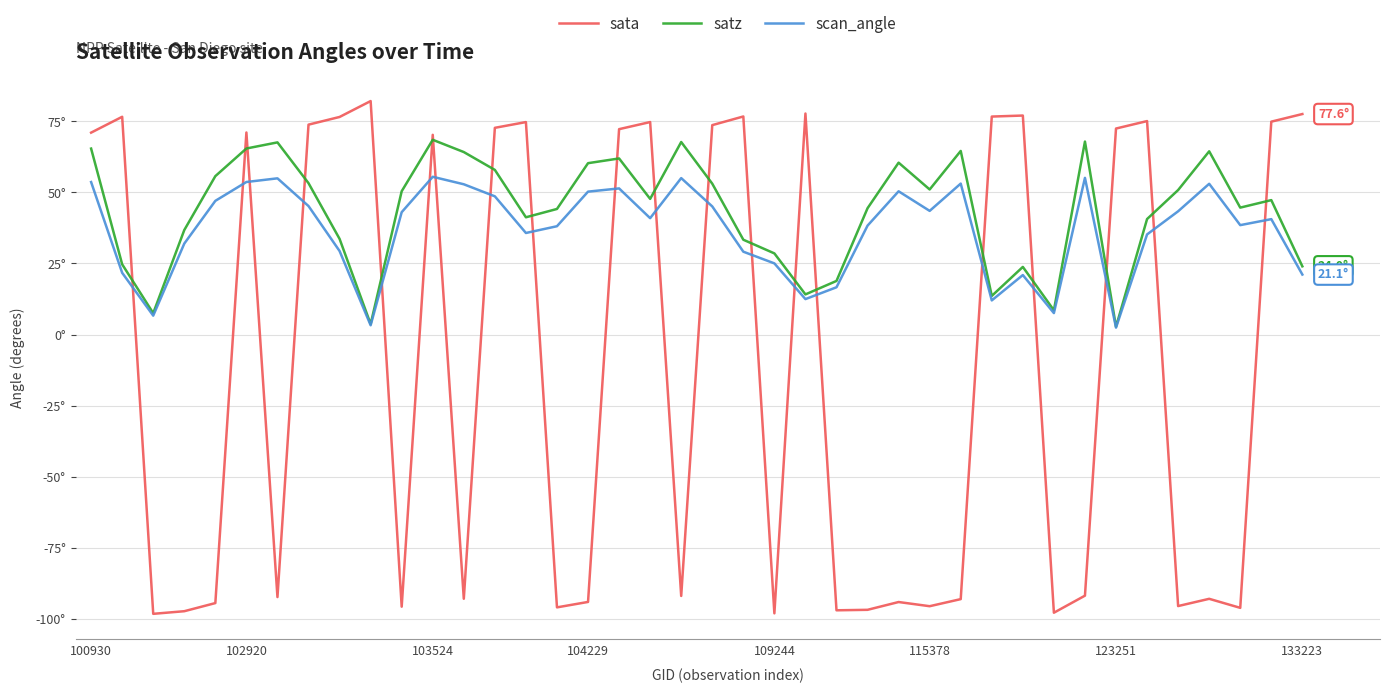

At which label does sata first exceed 70?

100930